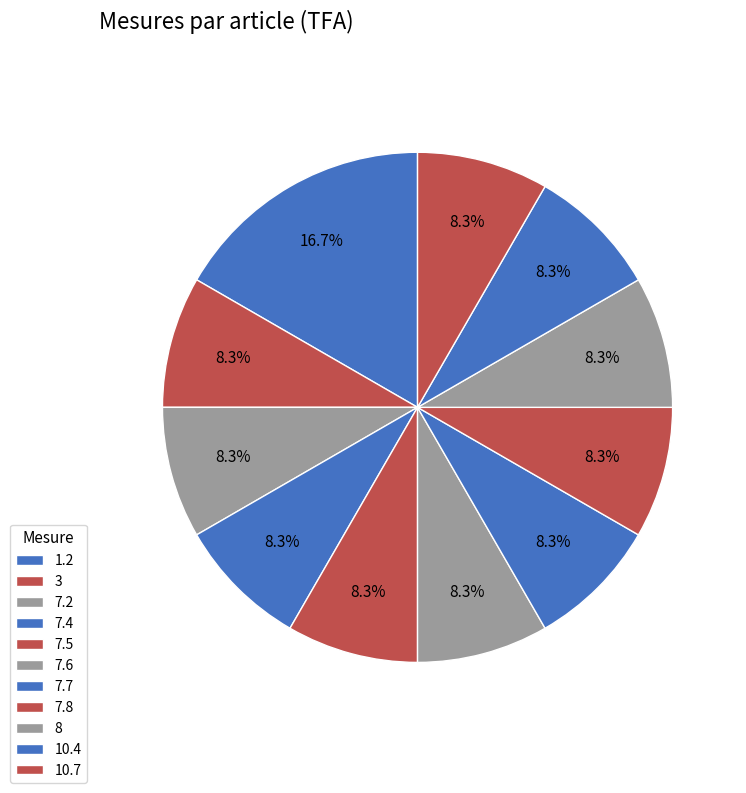

How many slices are in this pie chart?

11